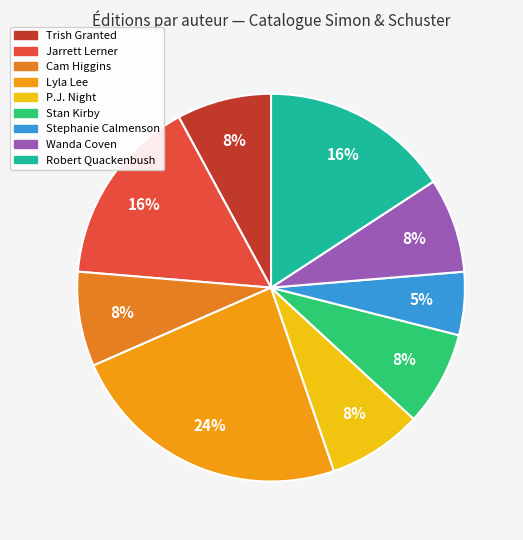

How many slices are in this pie chart?

9